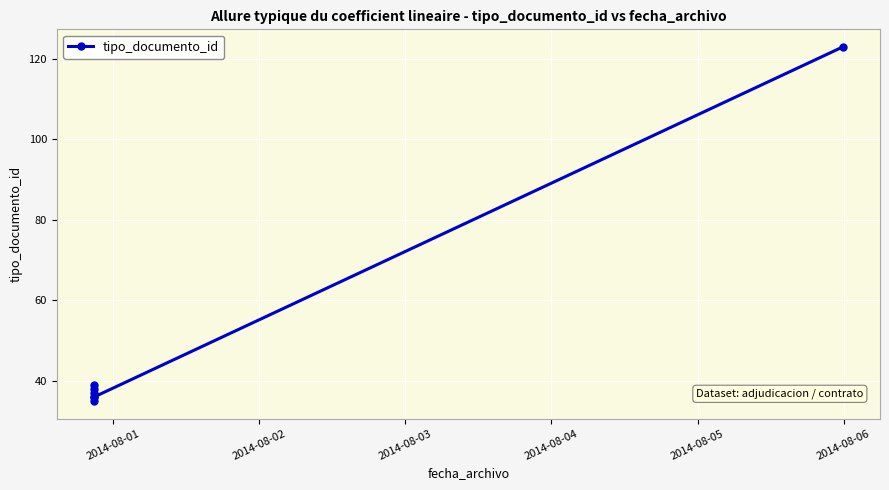

How many lines are shown in the chart?

1